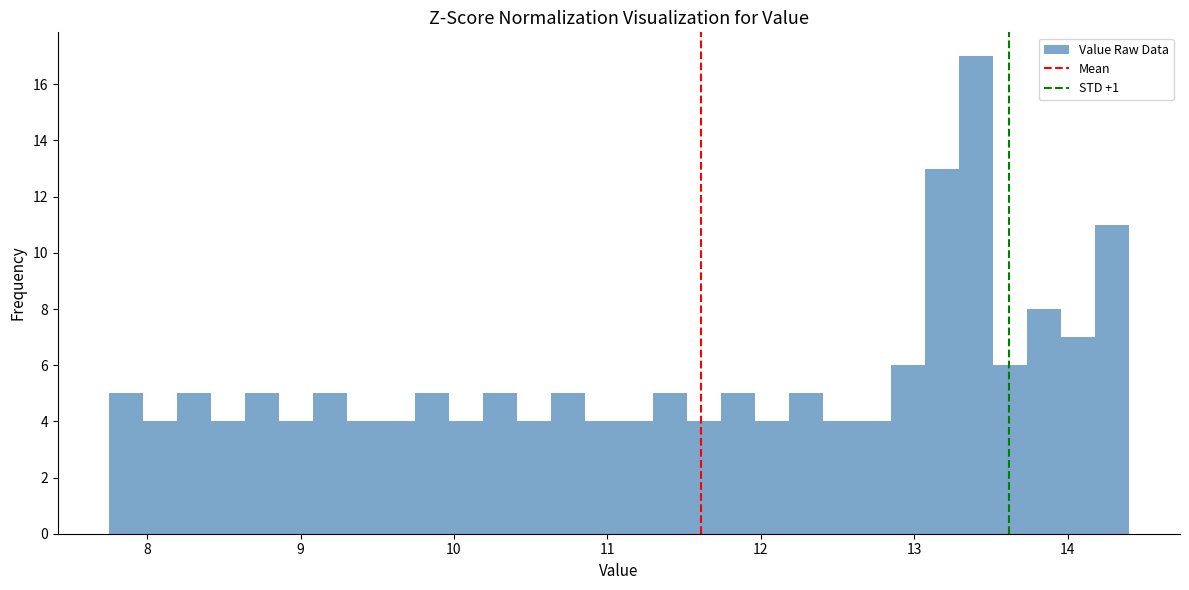

Around what value on the x-axis is the tallest bar? Give the approximate position of its centre, as read against the axis.

13.4